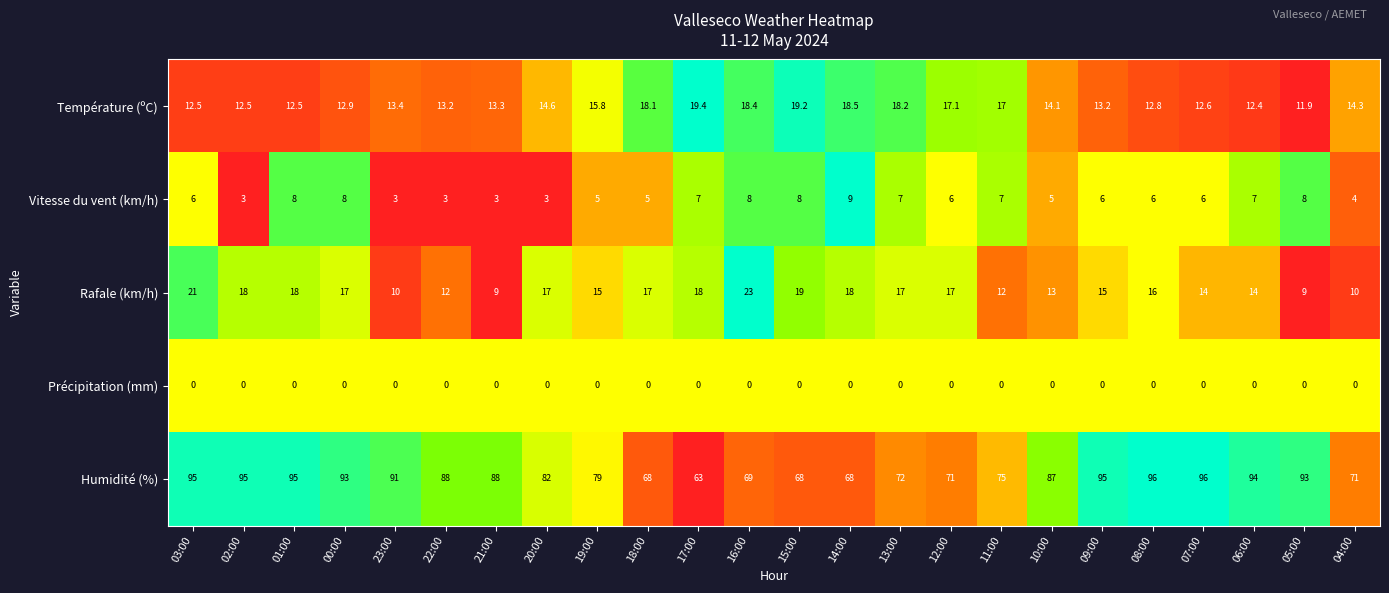

Is it true that Température (ºC) equals 17.2 at 05:00?

False